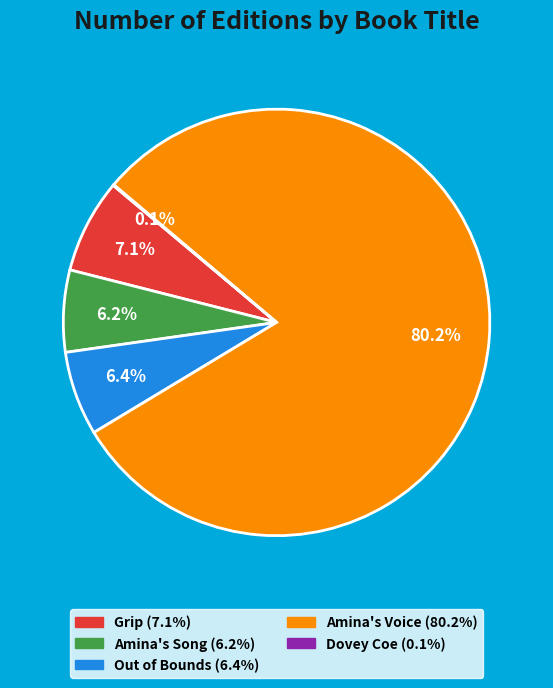

To the nearest percent, what portion does Amina's Voice represent?

80%